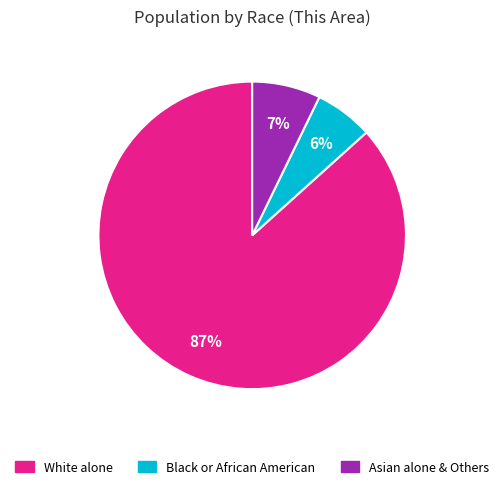

How many slices are in this pie chart?

3